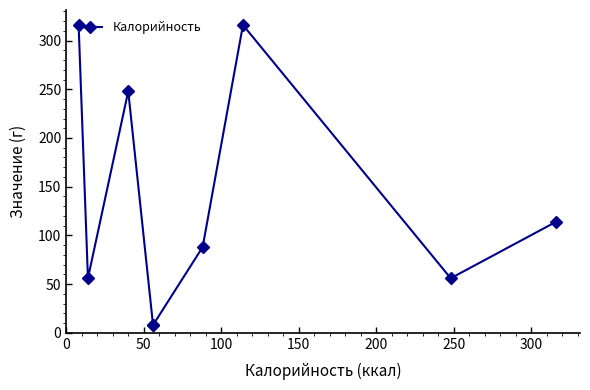

What position from the left is 200?

5